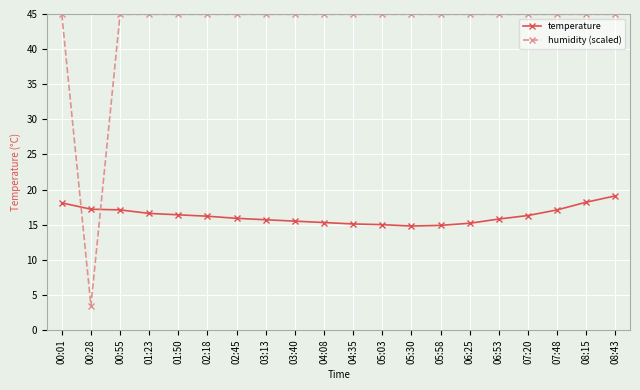

What is the label of the 7th point from the left?

02:45